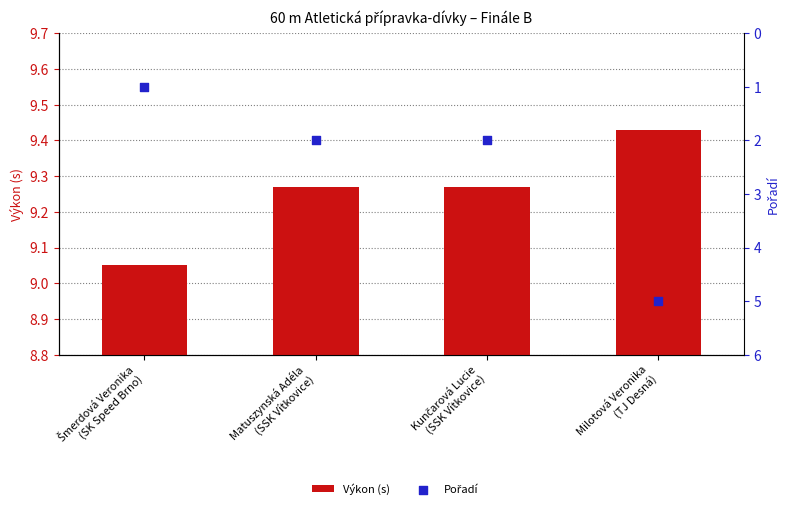

Which series contains the highest Y value?

Výkon (s)